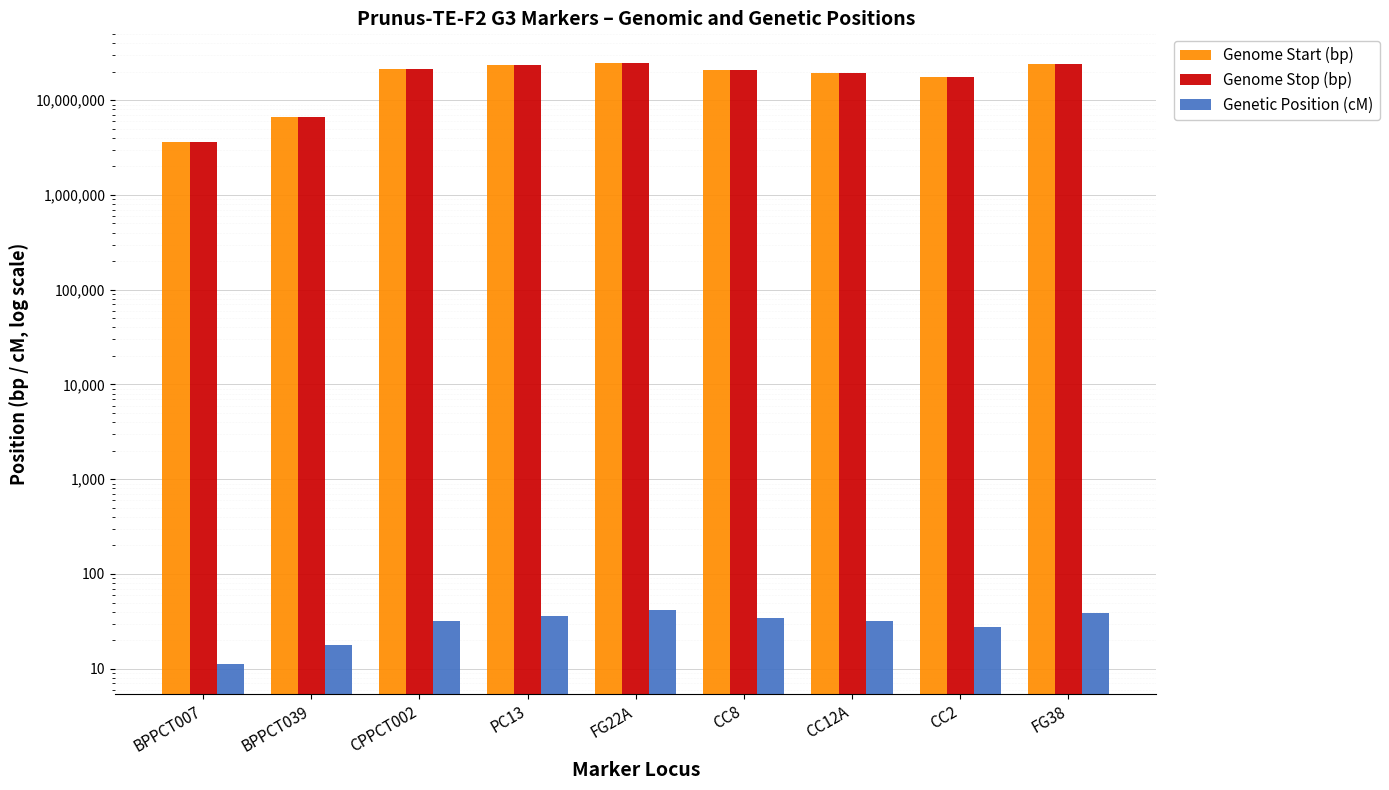

Which series changed the most between CPPCT002 and CC8?

Genome Stop (bp)